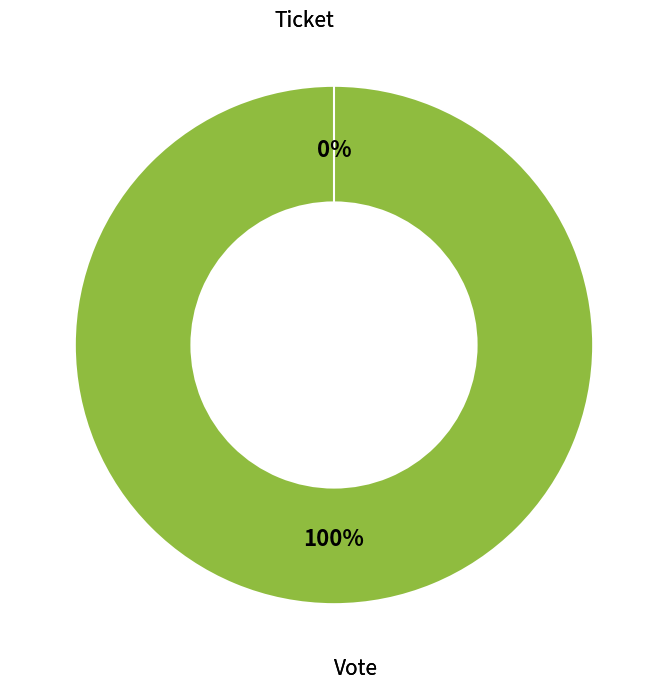

True or false: Vote accounts for 95% of the total.

False